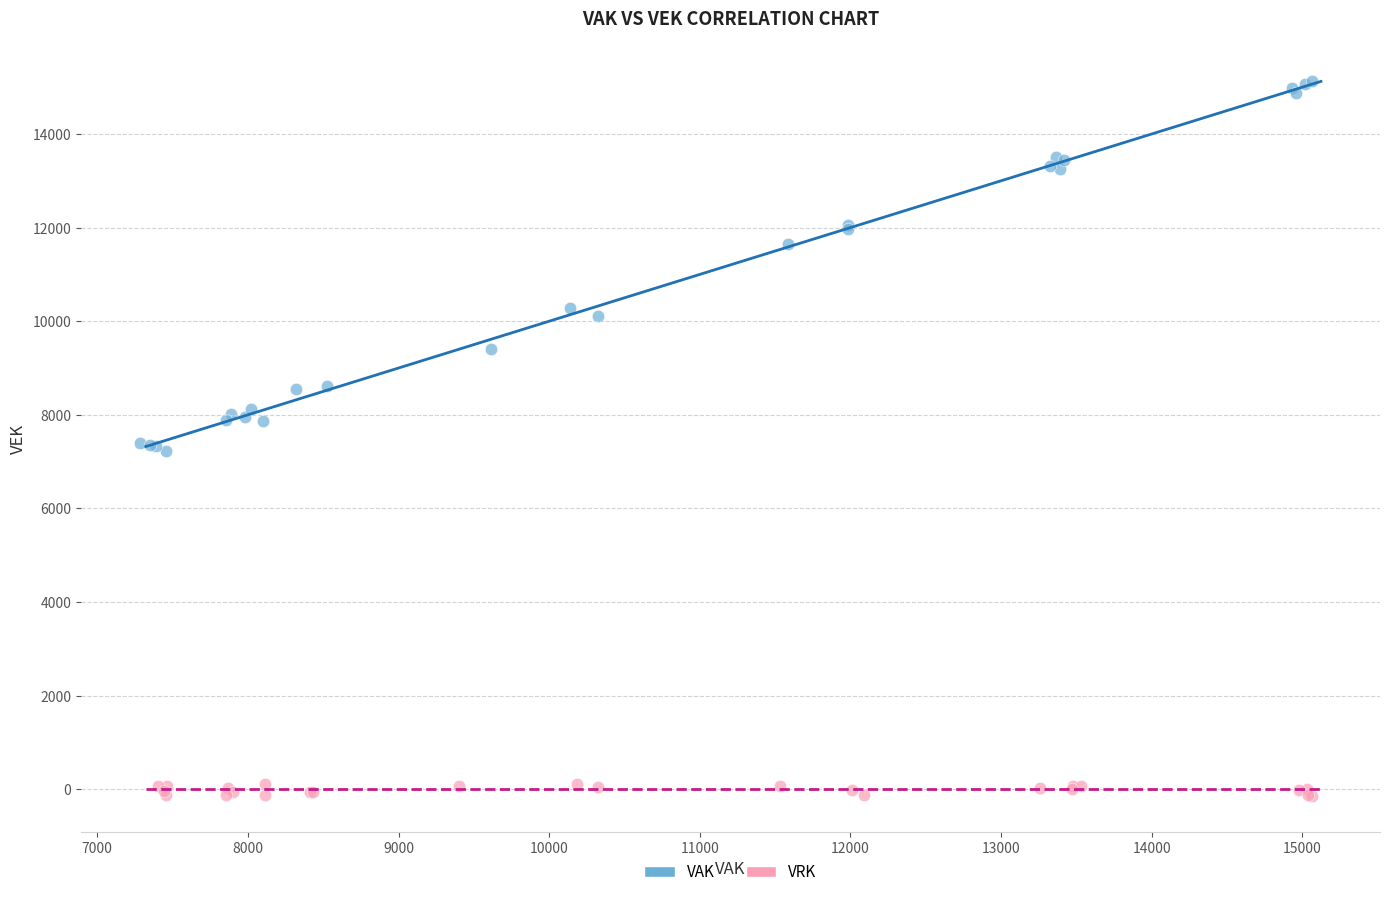

What are all the series names shown in the legend?

VAK, VRK